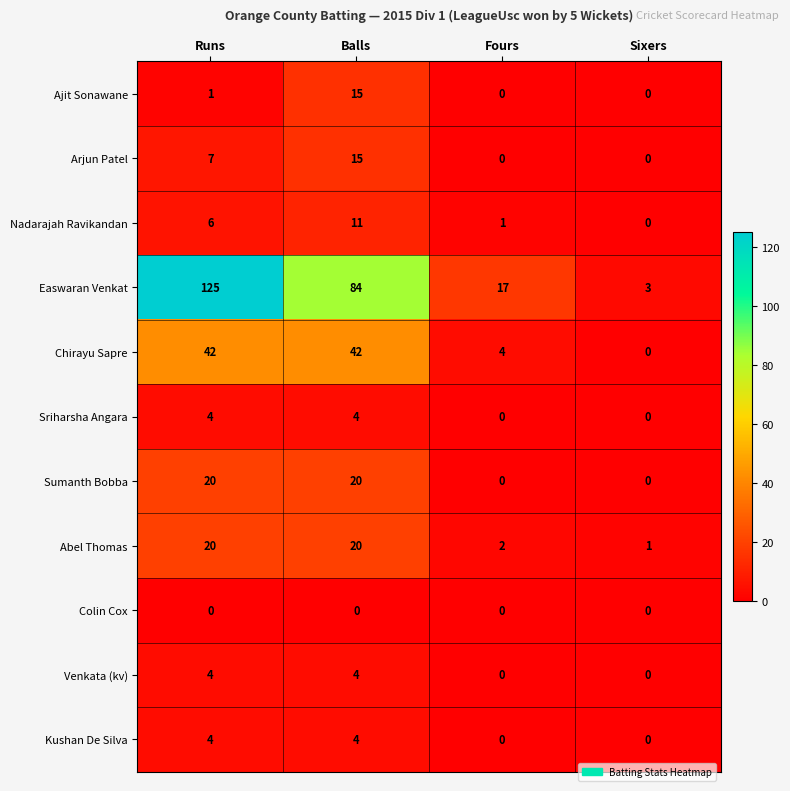

What is the greatest value displayed?

125